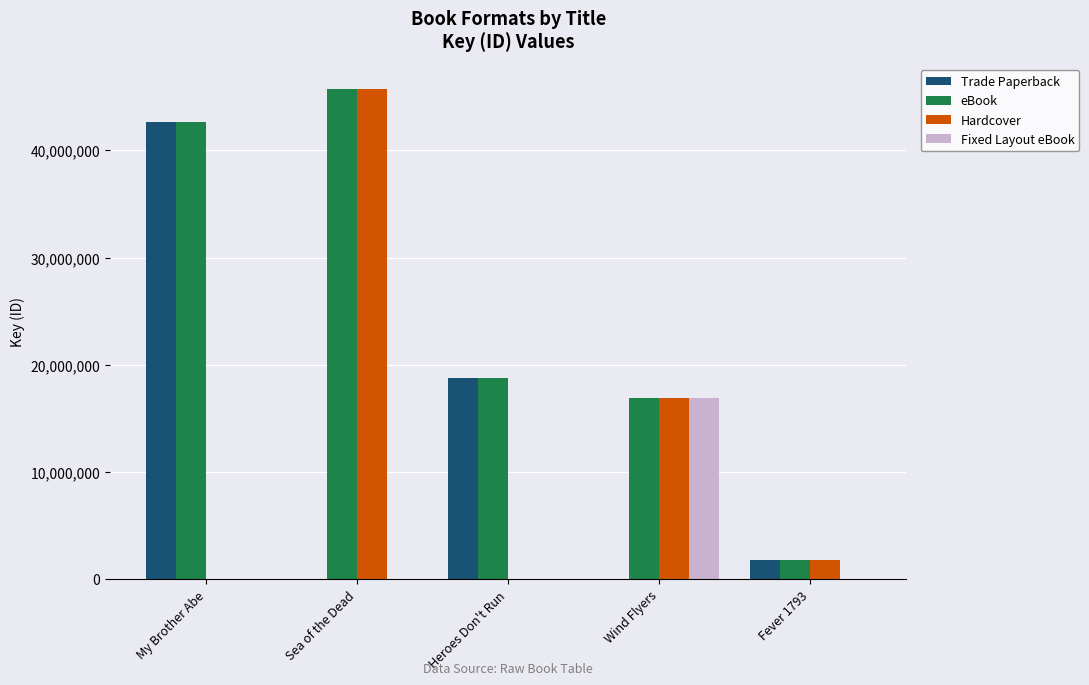

What is the sum of the eBook values at My Brother Abe and Heroes Don't Run?

61441857